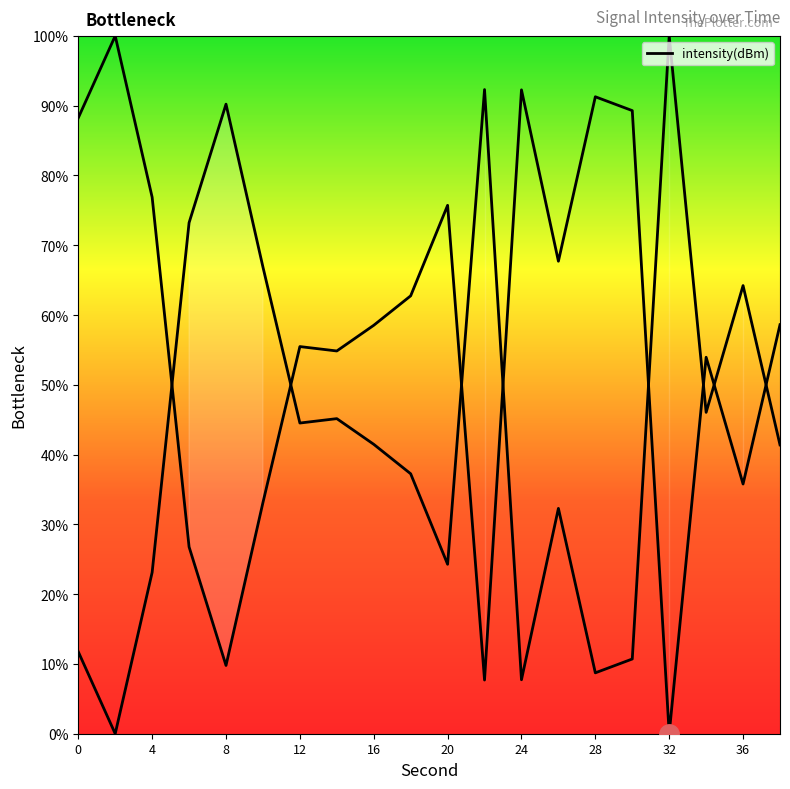

Which has a higher value, 10 or 18?

18